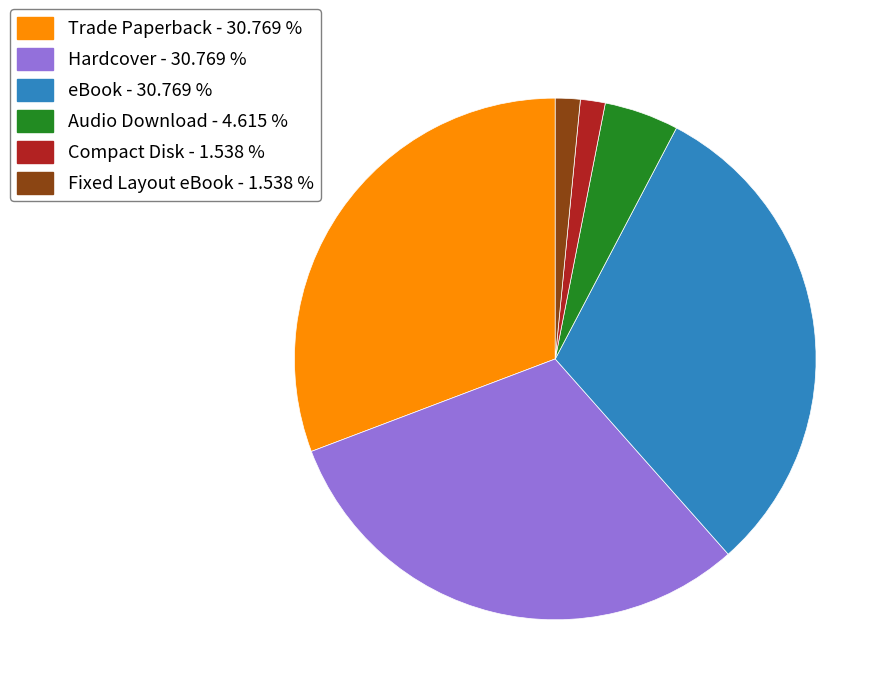

Is there a majority slice in this chart?

No